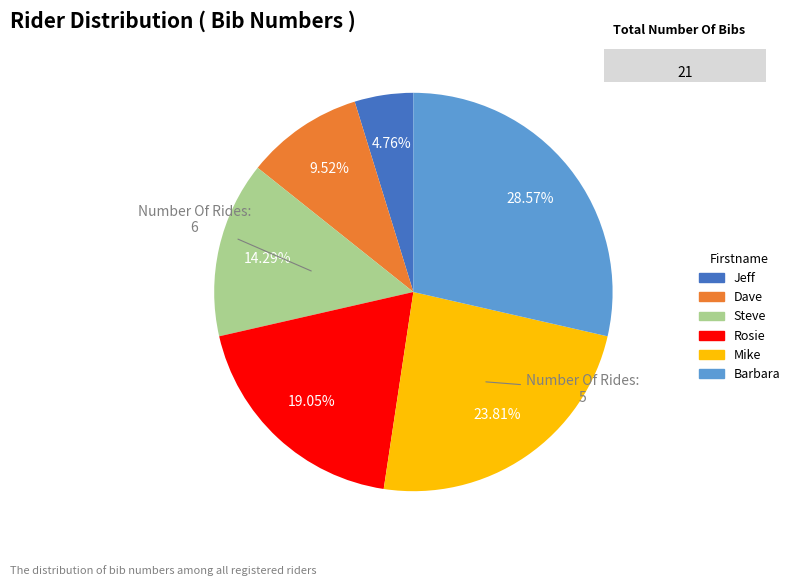

Between Rosie and Barbara, which is larger?

Barbara